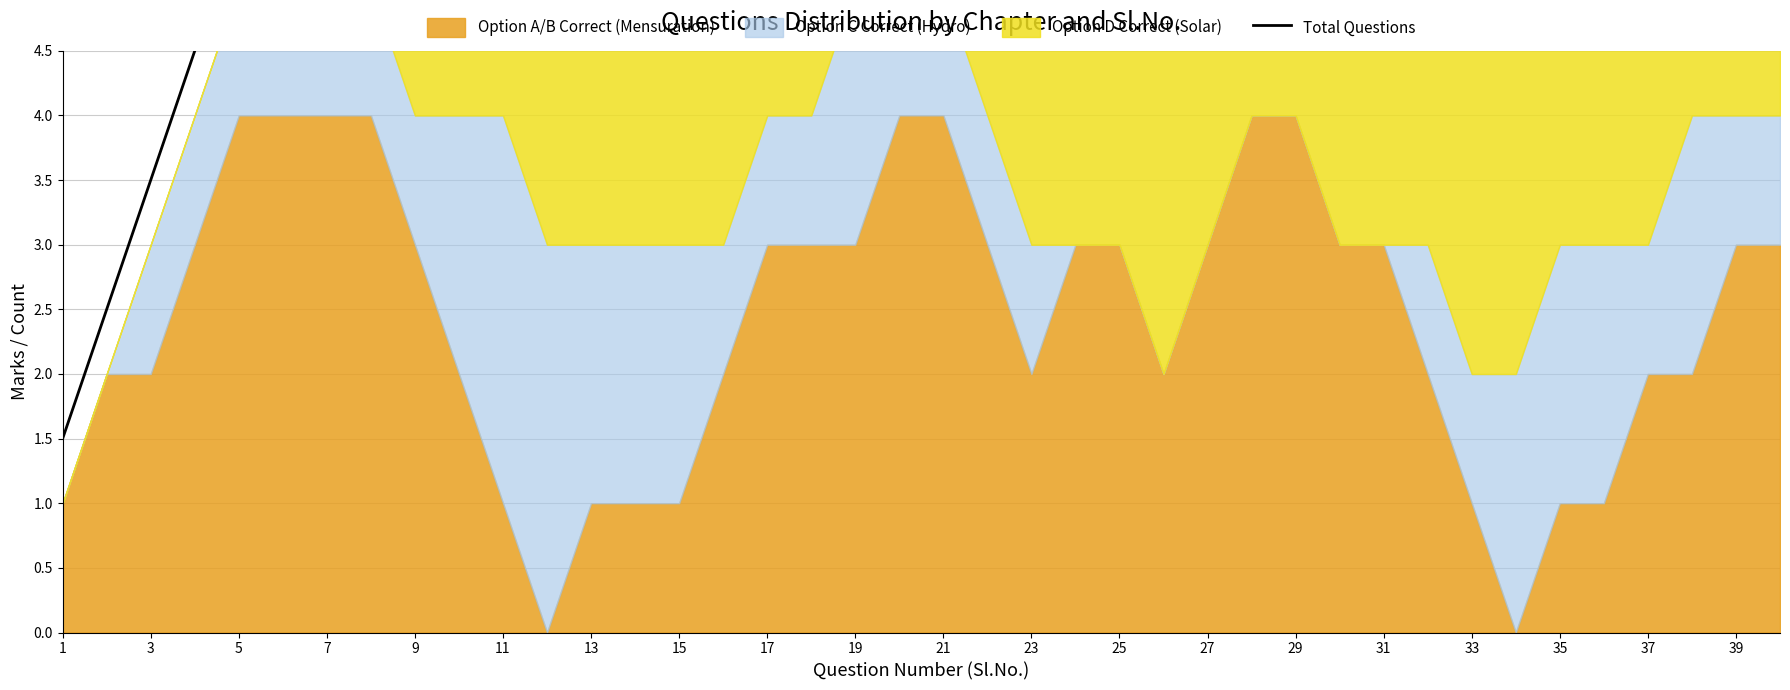

Which category has the highest value across all series?

5